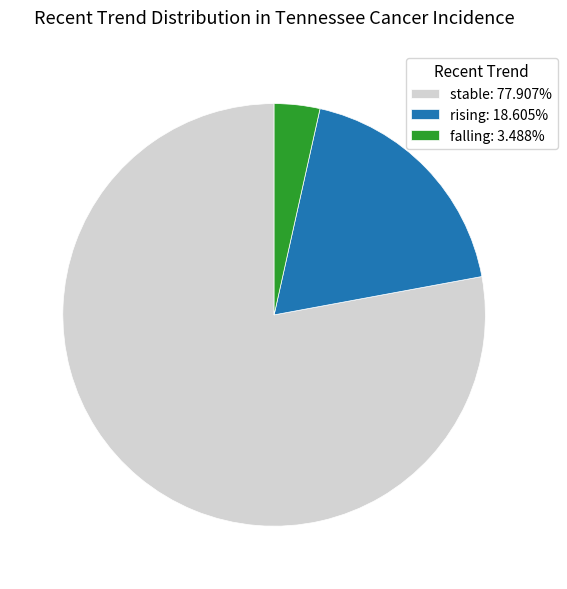

Is there any slice that represents more than half of the pie?

Yes